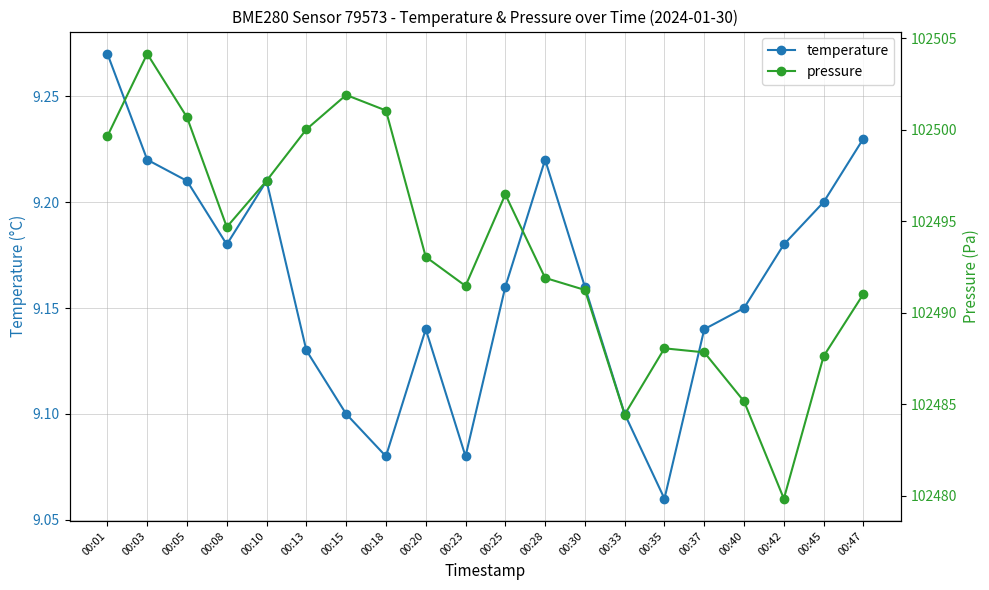

Reading left to right, extract all data points from this chart.

temperature: 00:01=9.3	00:03=9.2	00:05=9.2	00:08=9.2	00:10=9.2	00:13=9.1	00:15=9.1	00:18=9.1	00:20=9.1	00:23=9.1	00:25=9.2	00:28=9.2	00:30=9.2	00:33=9.1	00:35=9.1	00:37=9.1	00:40=9.2	00:42=9.2	00:45=9.2	00:47=9.2
pressure: 00:01=102499.7	00:03=102504.2	00:05=102500.7	00:08=102494.7	00:10=102497.2	00:13=102500.0	00:15=102501.9	00:18=102501.1	00:20=102493.1	00:23=102491.5	00:25=102496.5	00:28=102491.9	00:30=102491.2	00:33=102484.4	00:35=102488.1	00:37=102487.8	00:40=102485.2	00:42=102479.8	00:45=102487.6	00:47=102491.0